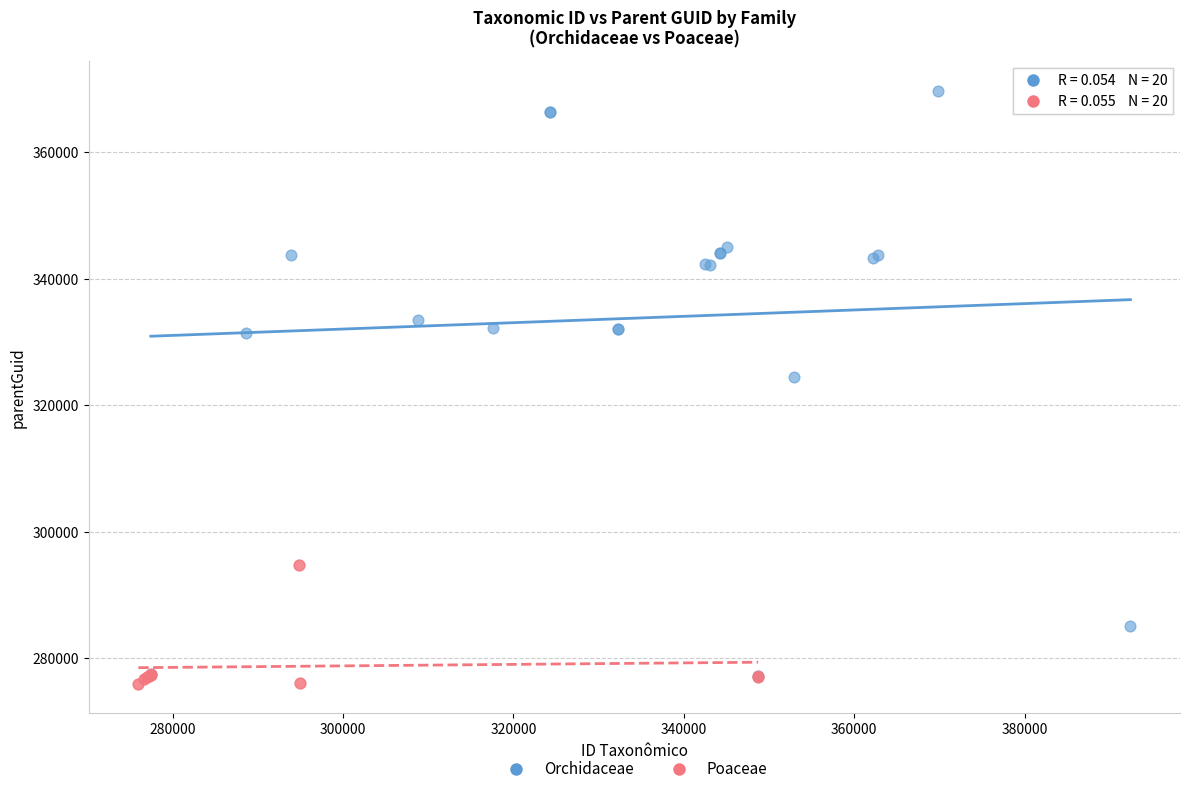

Which series has the largest Y range (max minus min)?

Orchidaceae